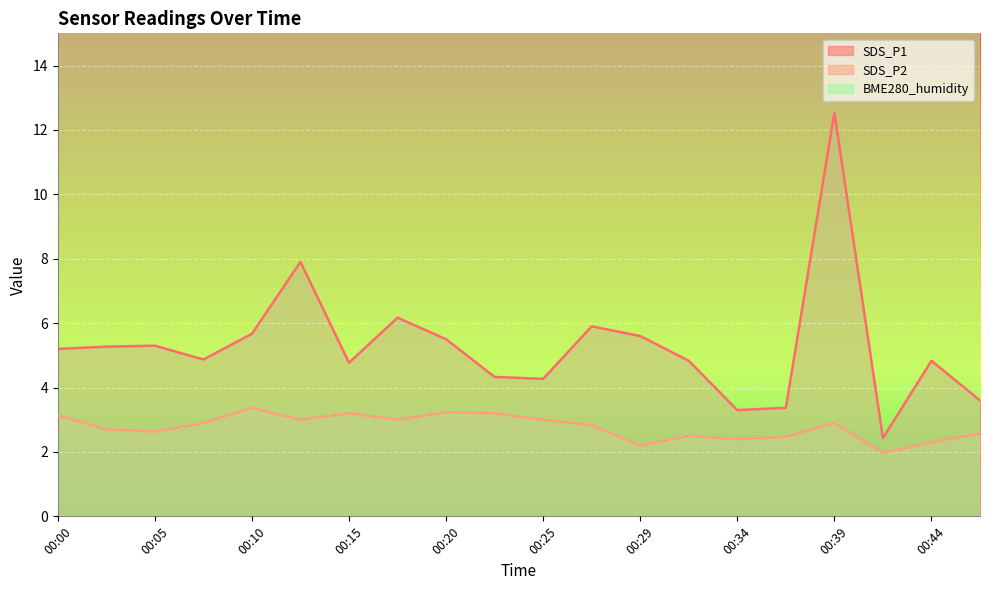

Is it true that SDS_P1 equals 4.8 at 00:15?

True